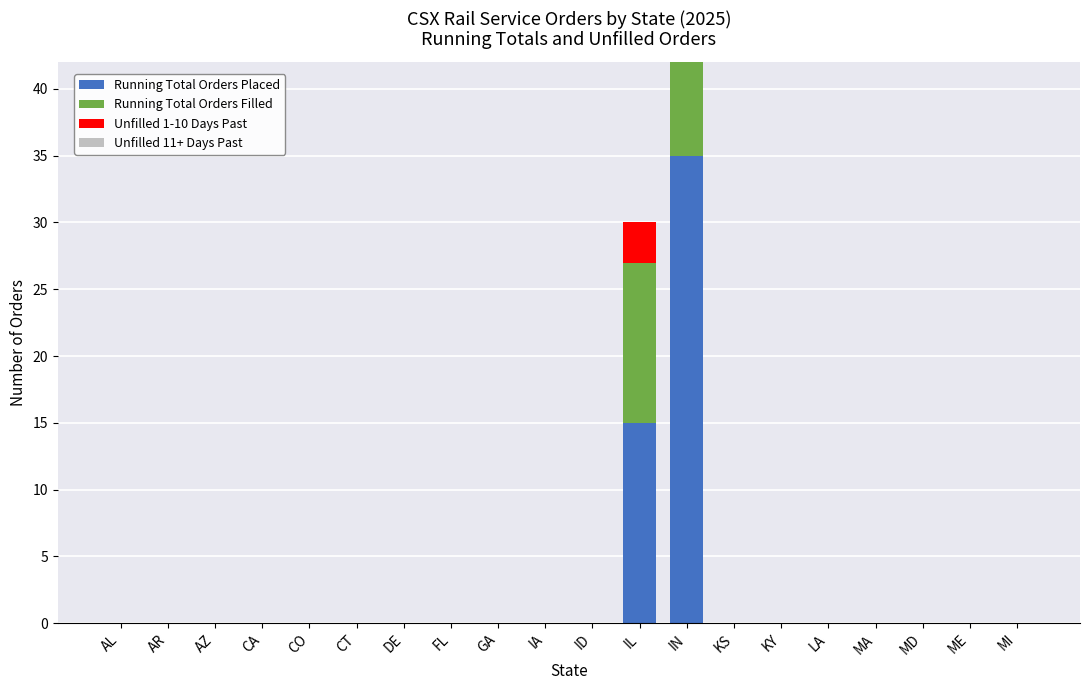

Which series changed the most between AZ and IL?

Running Total Orders Placed